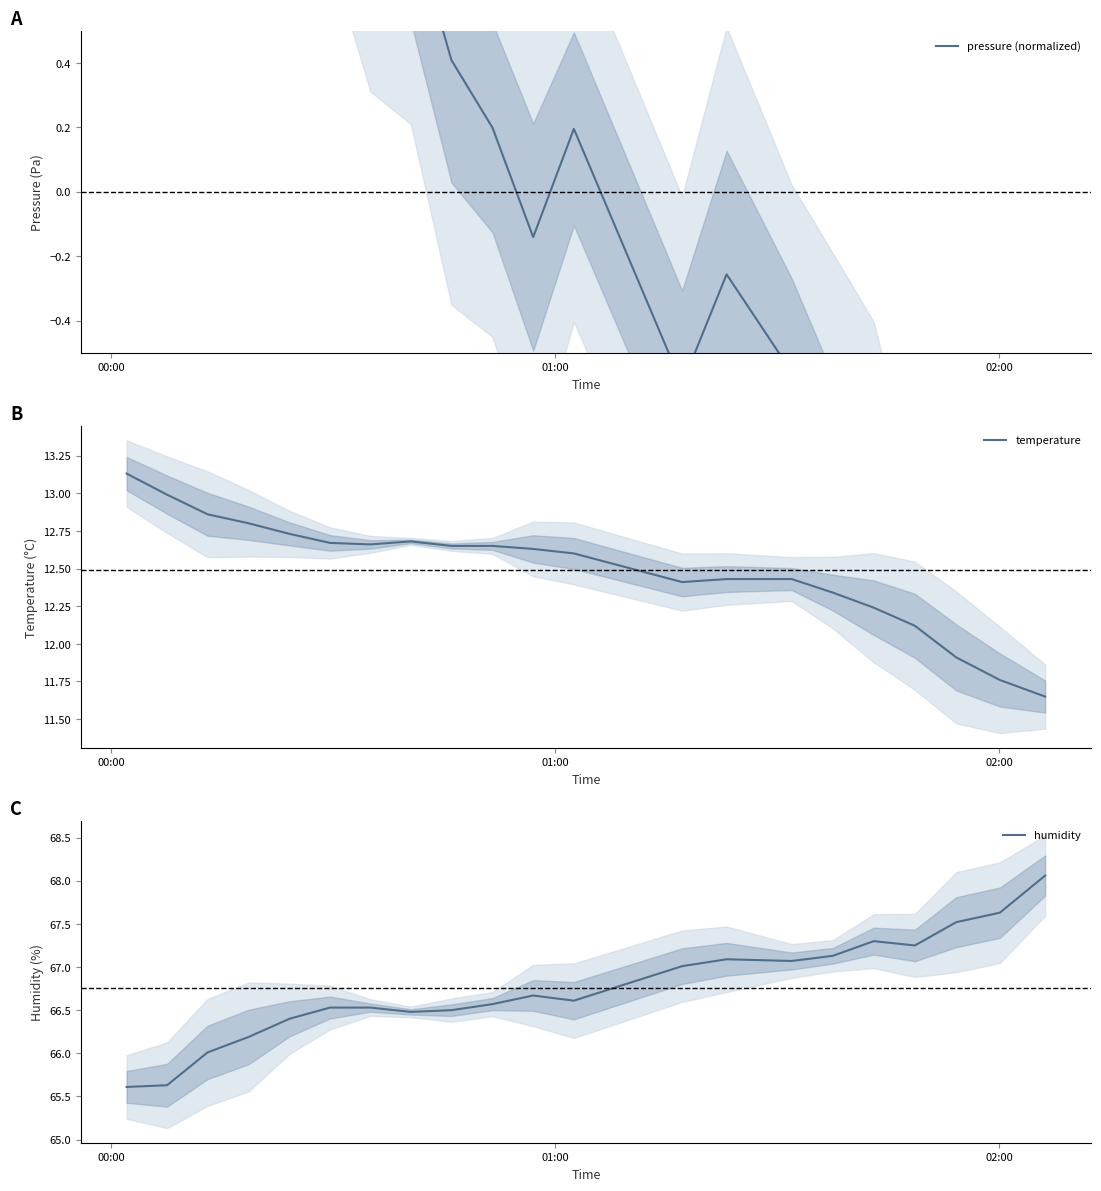

What is the difference between the second highest and minimum values in the temperature series?

1.3